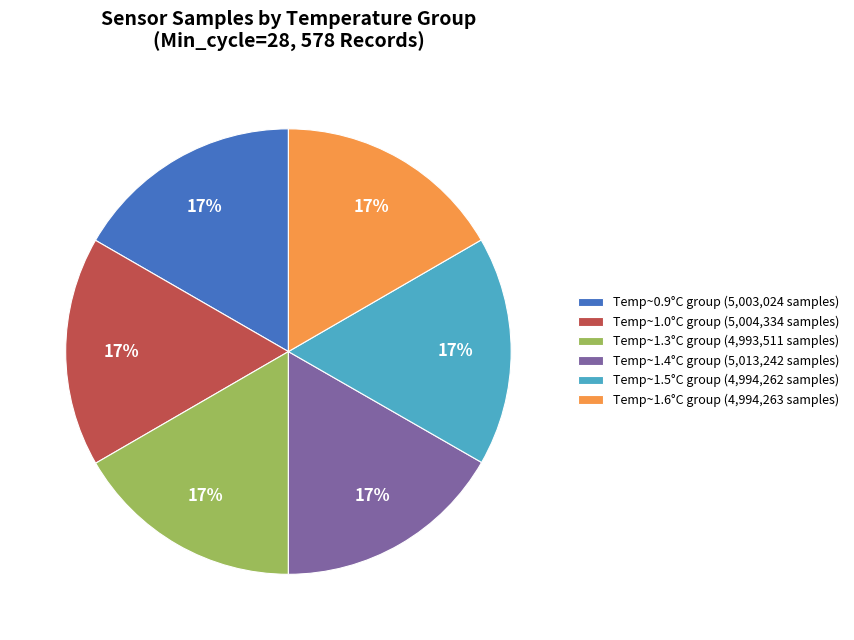

Is it true that Temp~1.3°C group (4,993,511 samples) is 17% of the pie?

True